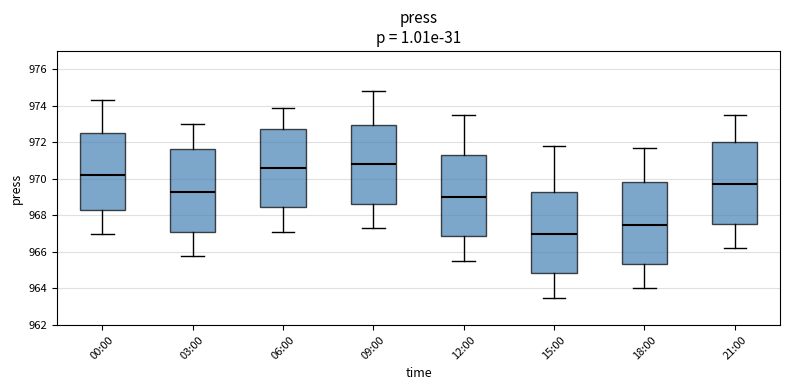

Reading left to right, read every box against the y-axis: the position of its median line, the range the box covers, and the ends of its whiskers. The values are not printed on the chart, so give them approximately, as read against the axis.

00:00: median 970.2, box 968.4 to 972.6, whiskers 967.0 to 974.4
03:00: median 969.4, box 967.2 to 971.6, whiskers 965.8 to 973.0
06:00: median 970.6, box 968.4 to 972.8, whiskers 967.2 to 974.0
09:00: median 970.8, box 968.6 to 973.0, whiskers 967.4 to 974.8
12:00: median 969.0, box 966.8 to 971.4, whiskers 965.6 to 973.6
15:00: median 967.0, box 964.8 to 969.4, whiskers 963.6 to 971.8
18:00: median 967.6, box 965.4 to 969.8, whiskers 964.0 to 971.8
21:00: median 969.8, box 967.6 to 972.0, whiskers 966.2 to 973.6